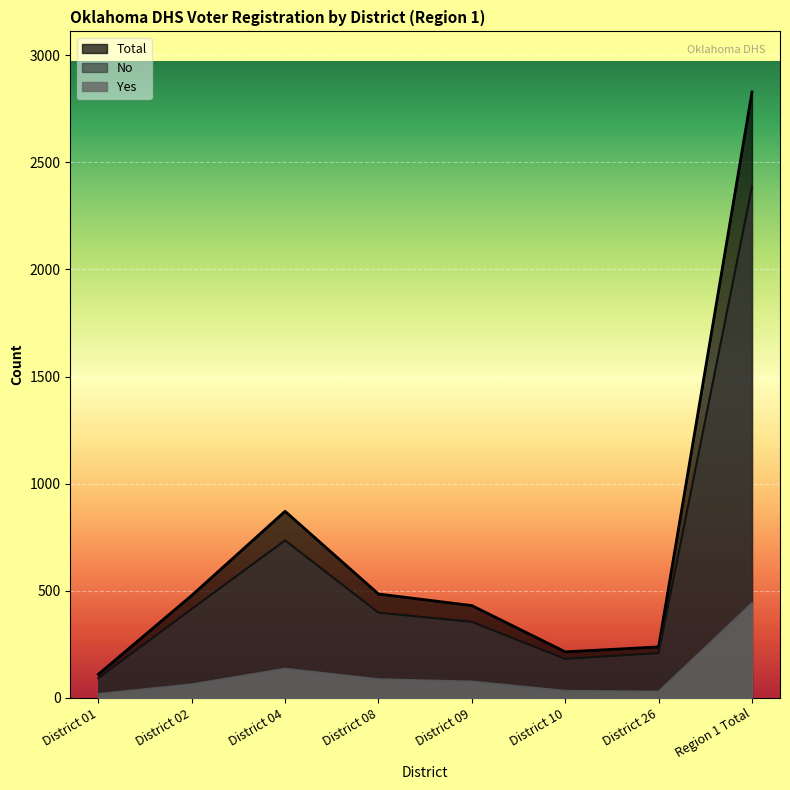

What is the difference between the Total values at District 02 and District 01?

368